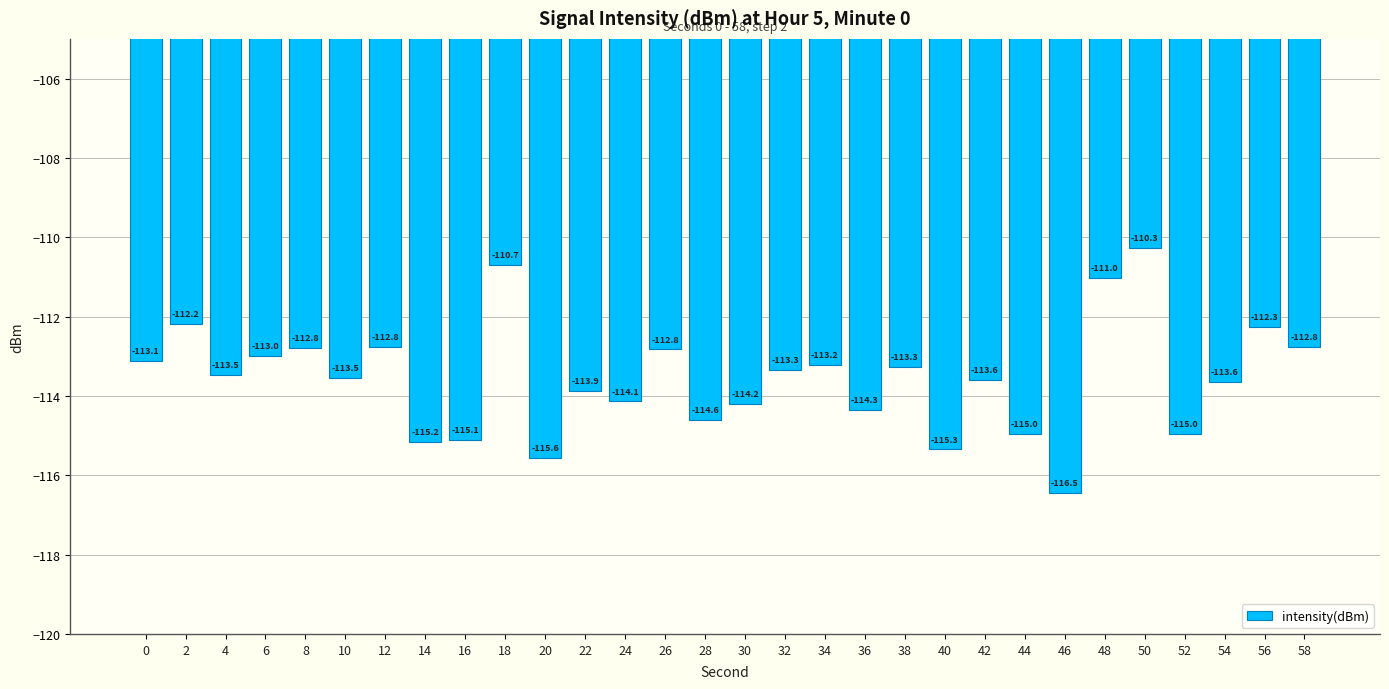

What is the value of the 21st bar from the left?

-115.3